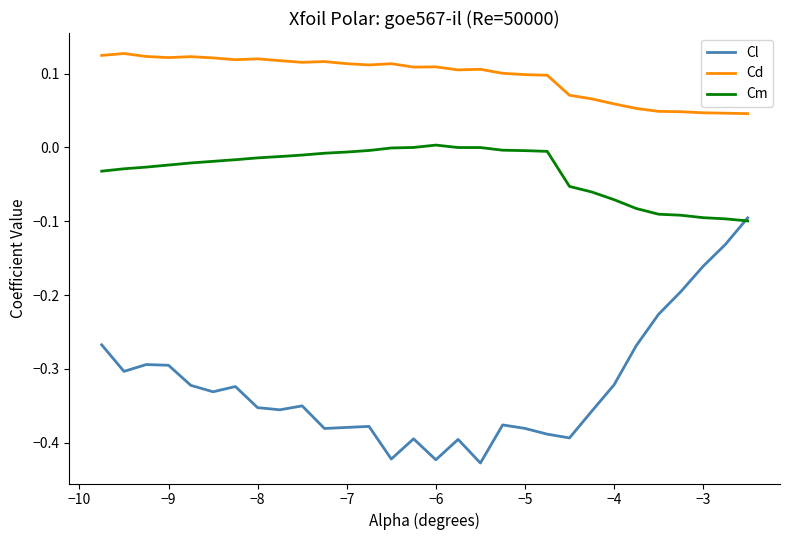

List the series in order of their peak value, lowest first.

Cl, Cm, Cd